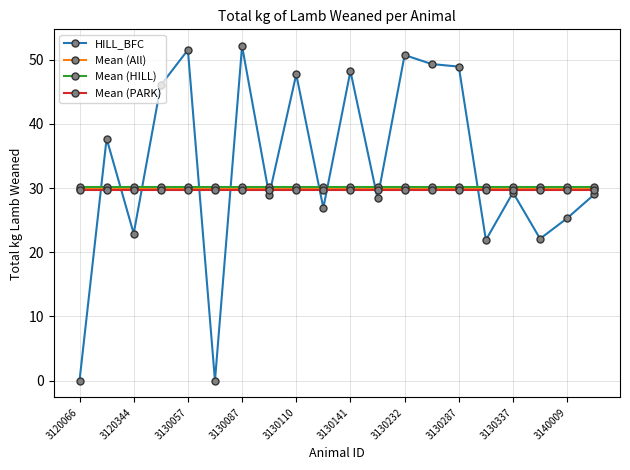

At how many categories does at least one series exceed 9?

20